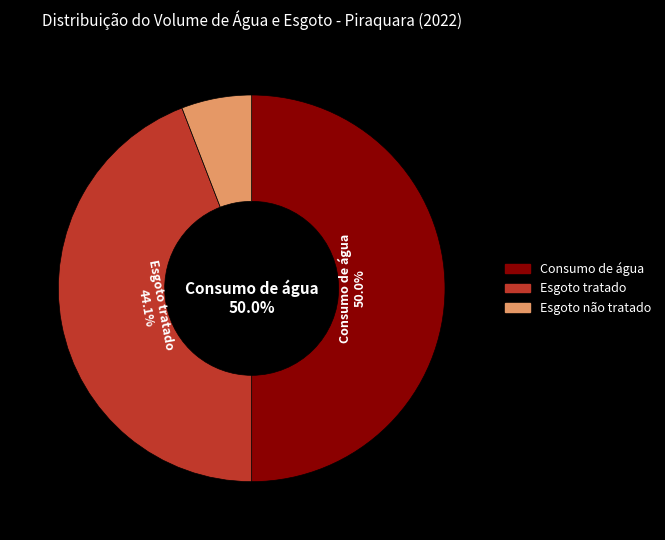

Approximately how many times larger is the value at Esgoto tratado compared to Esgoto não tratado?

7.5